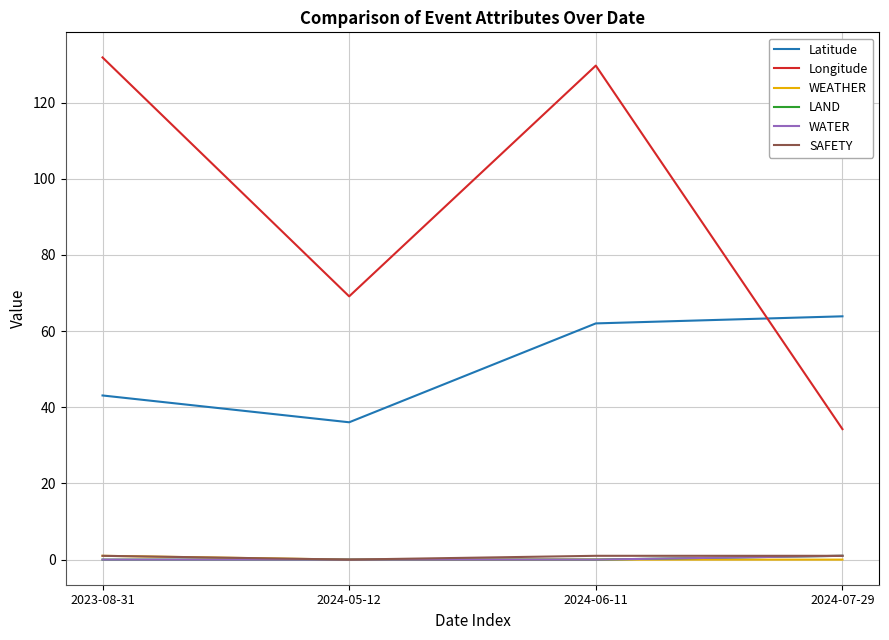

At which category is the sum across all series the highest?

2024-06-11